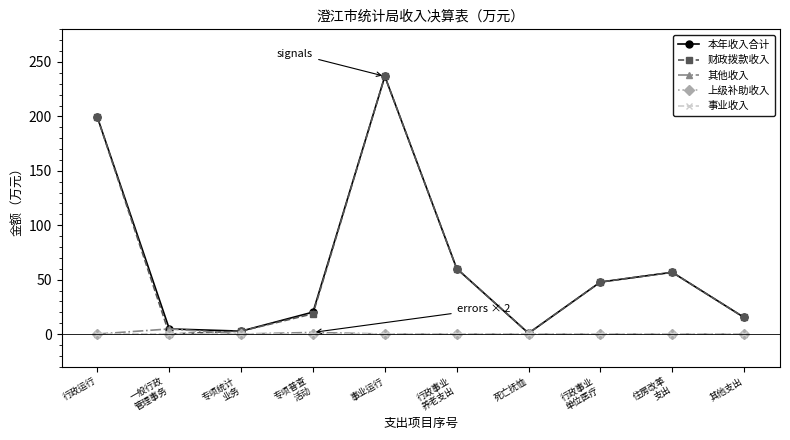

True or false: 其他收入 has more than 0 points higher than both neighbors.

True